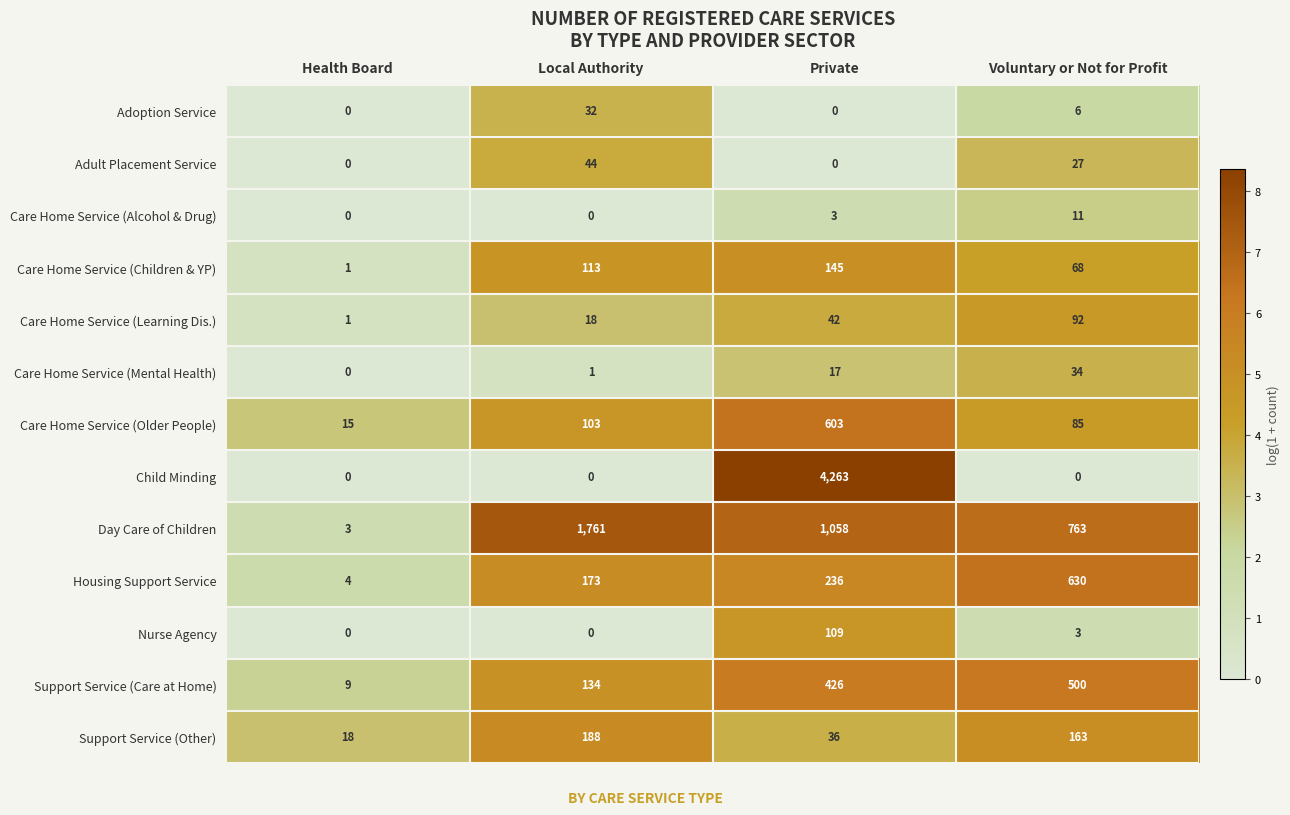

How many categories are shown in the chart?

4